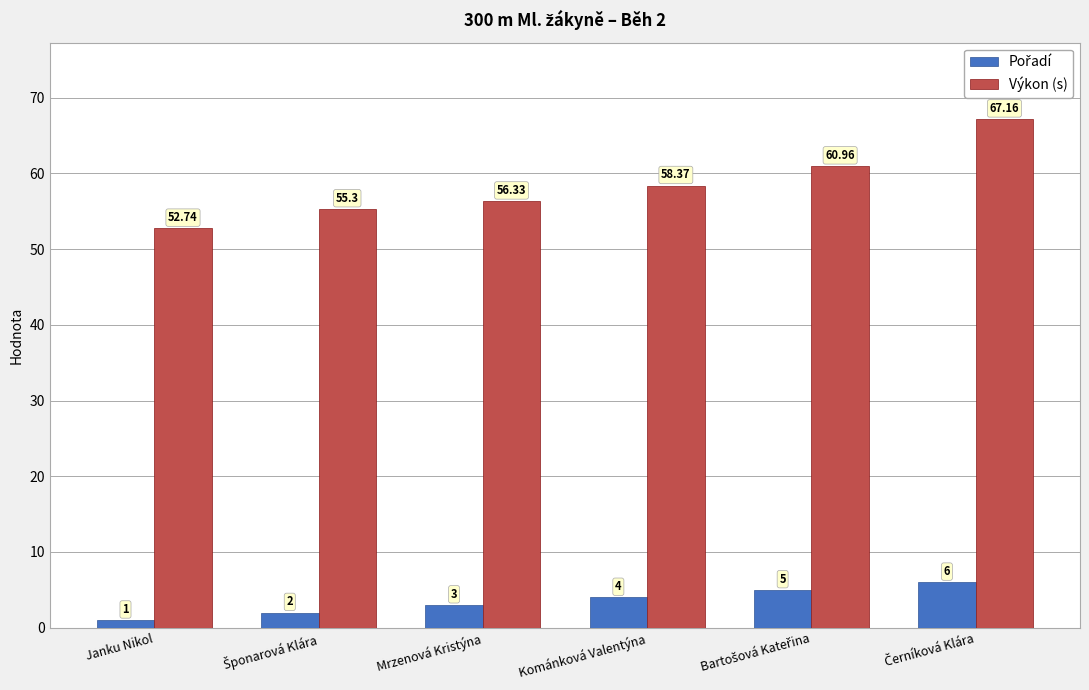

Which category has the lowest value across all series?

Janku Nikol